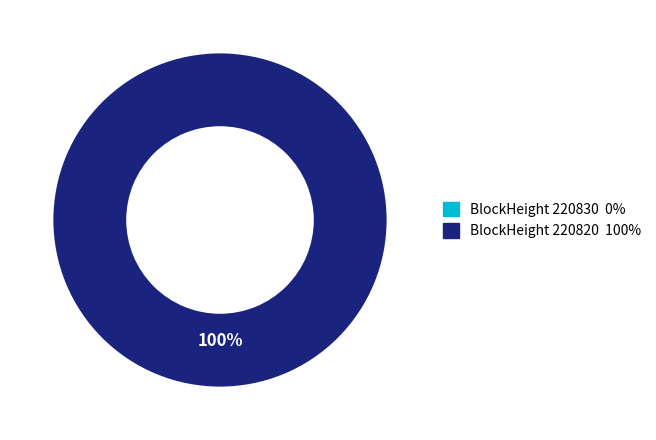

Count the number of slices in the pie.

2